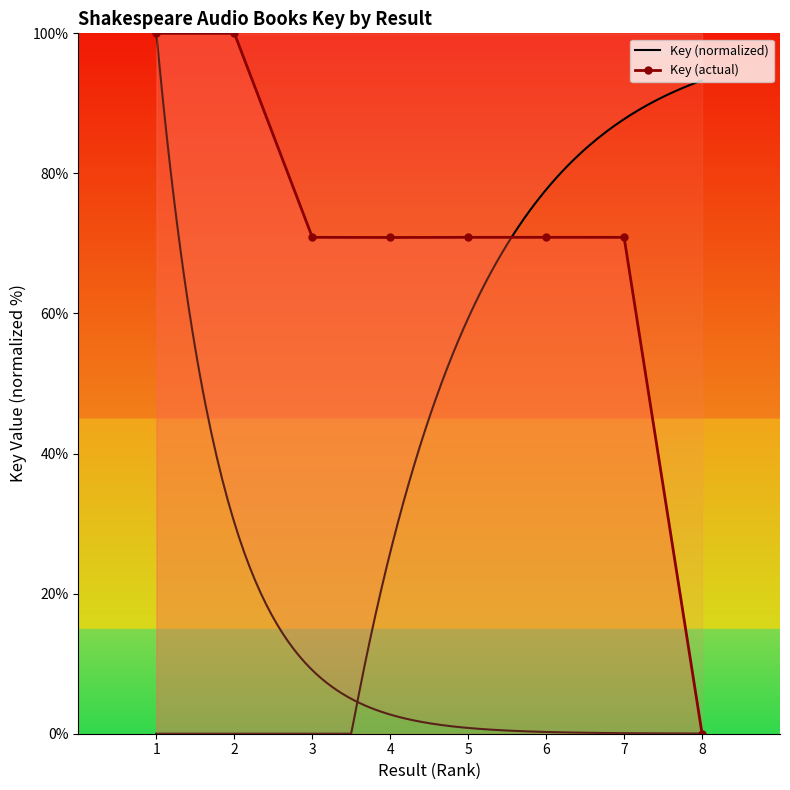

At which category does the chart reach its peak across all series?

2